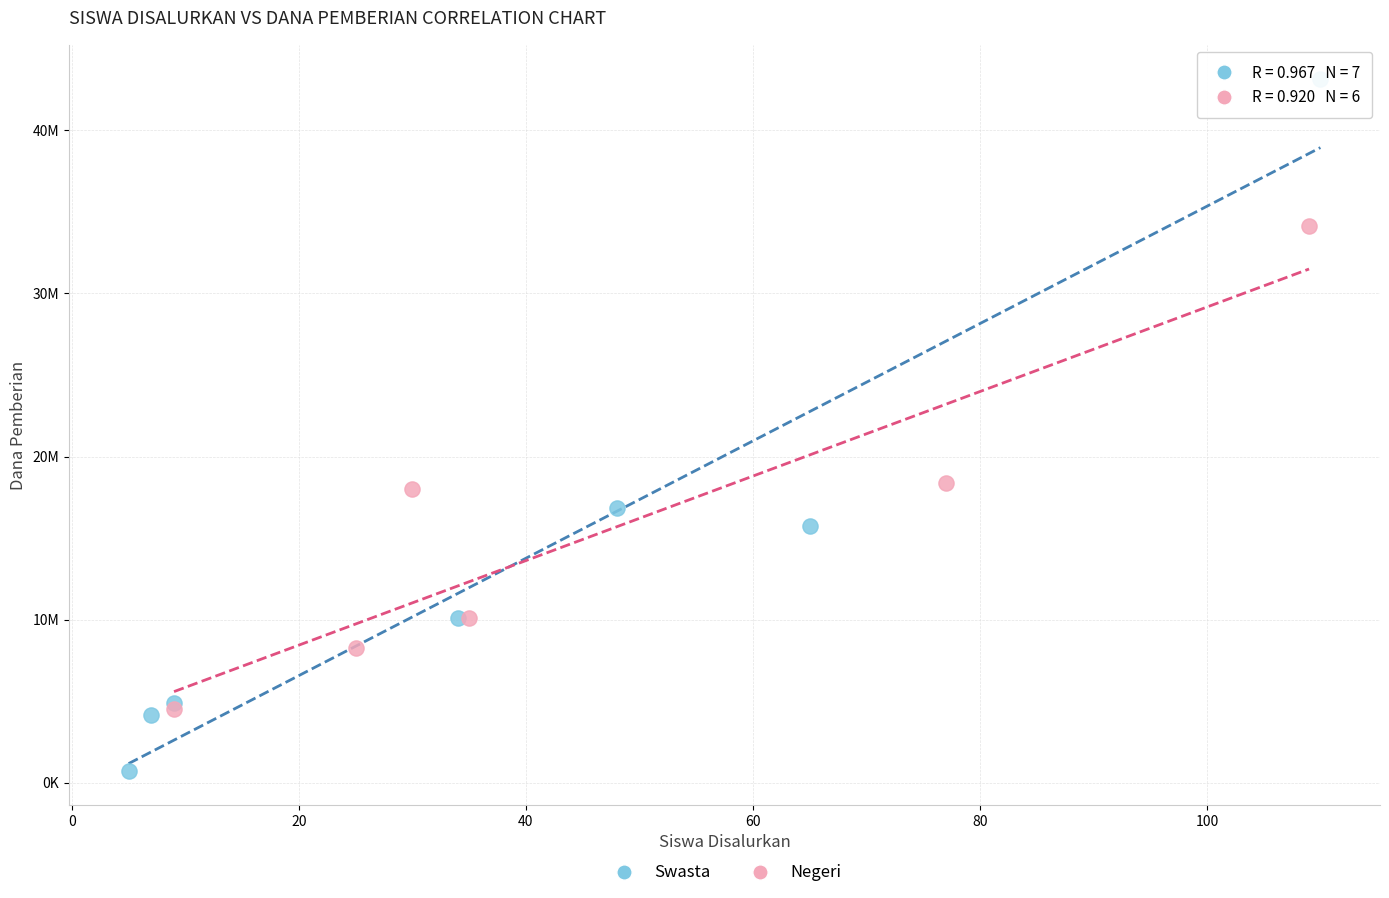

What are all the series names shown in the legend?

Swasta, Negeri